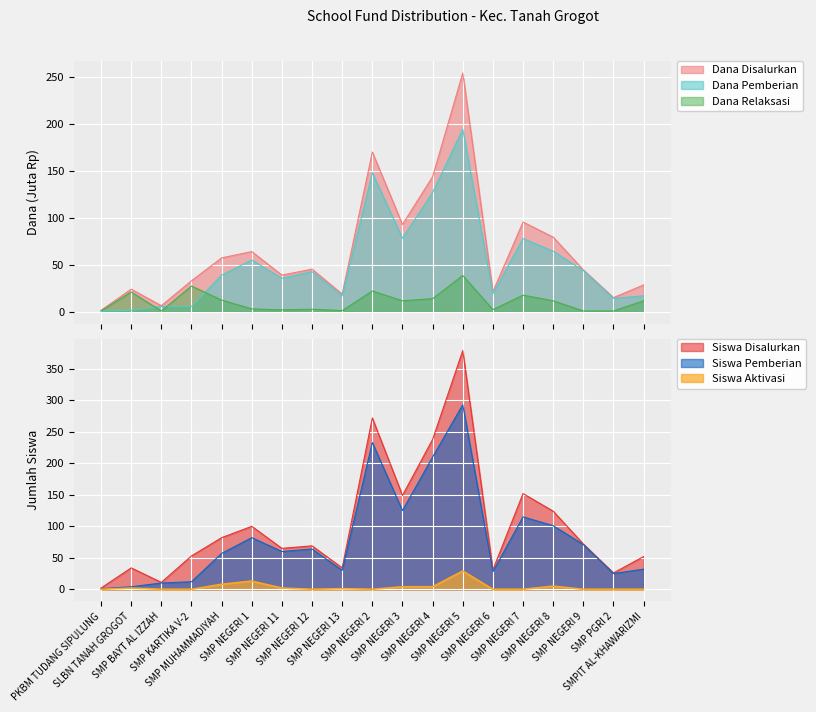

In Dana Disalurkan, how many points are lower than both neighbors (excluding endpoints)?

6